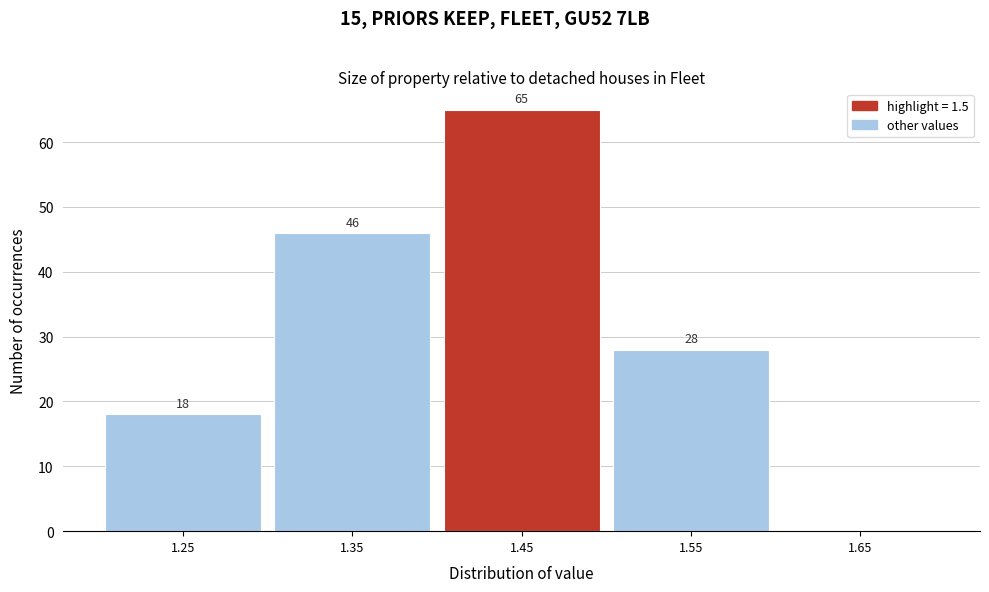

Reading left to right, transcribe all the data shown in this chart.

1.25=18	1.35=46	1.45=65	1.55=28	1.65=0